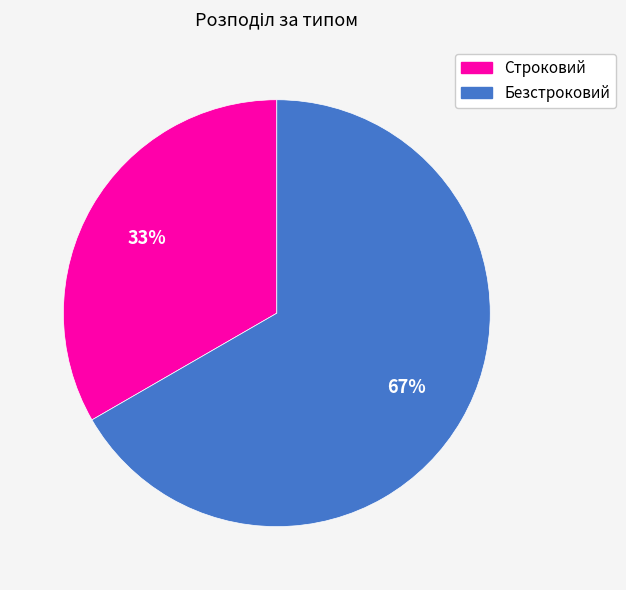

Which has a higher value, Строковий or Безстроковий?

Безстроковий